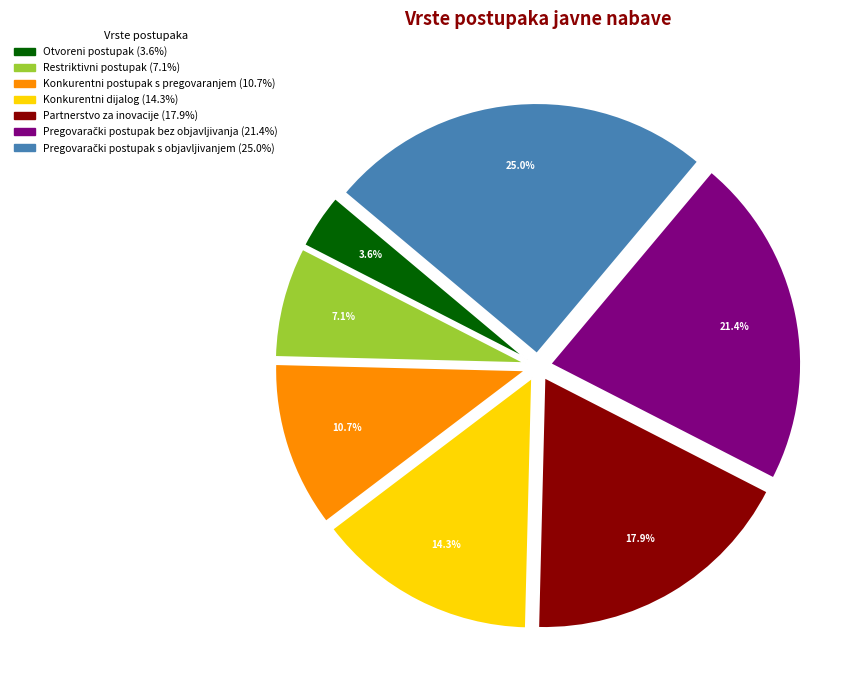

Is Konkurentni postupak s pregovaranjem the majority of the pie?

No